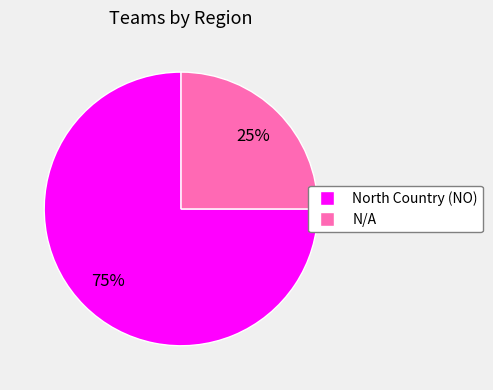

To the nearest percent, what is the combined percentage of North Country (NO) and N/A?

100%